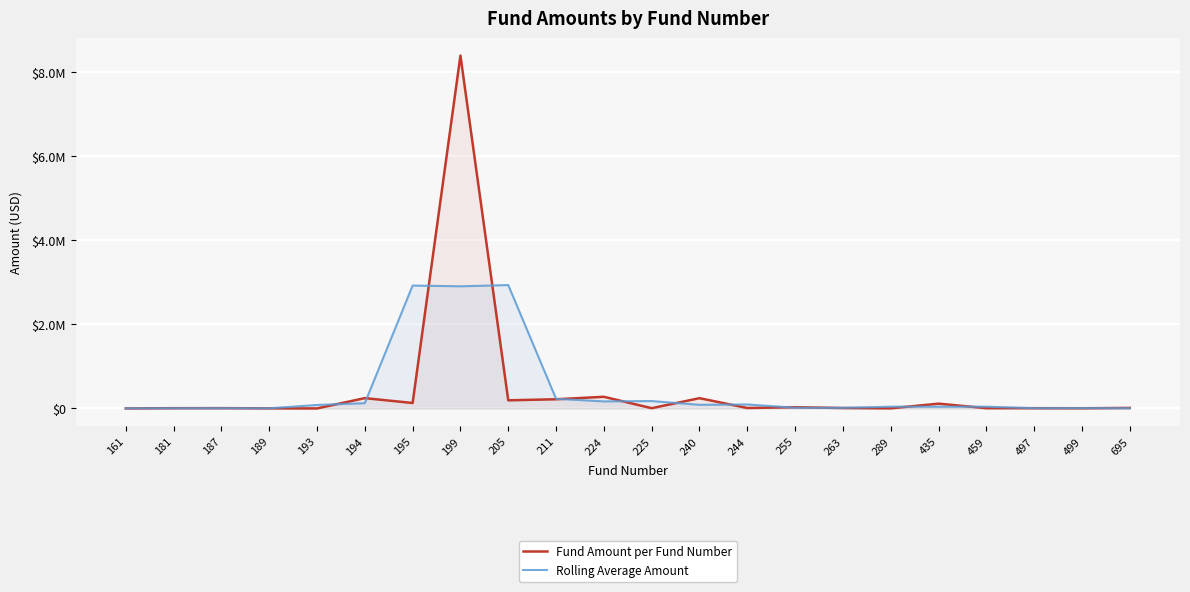

True or false: Fund Amount per Fund Number has more than 1 points higher than both neighbors.

True